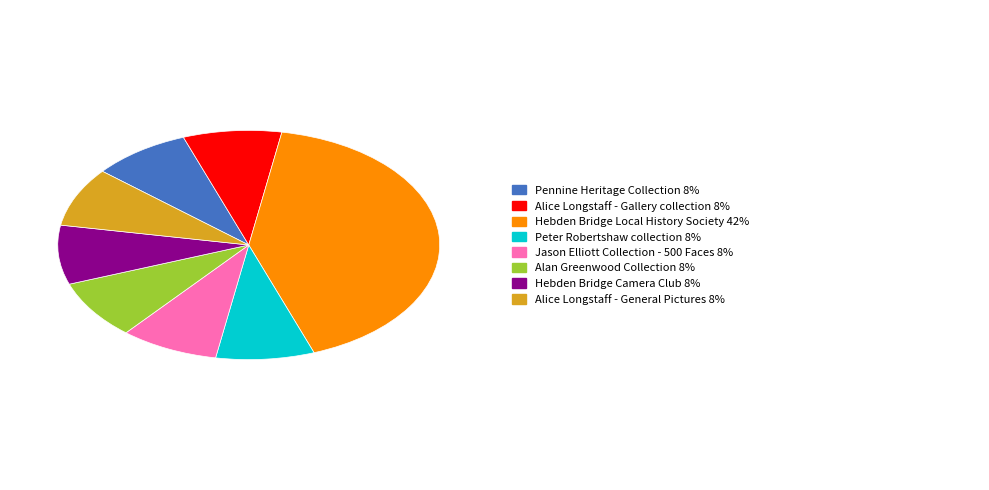

Is there any slice that represents more than half of the pie?

No